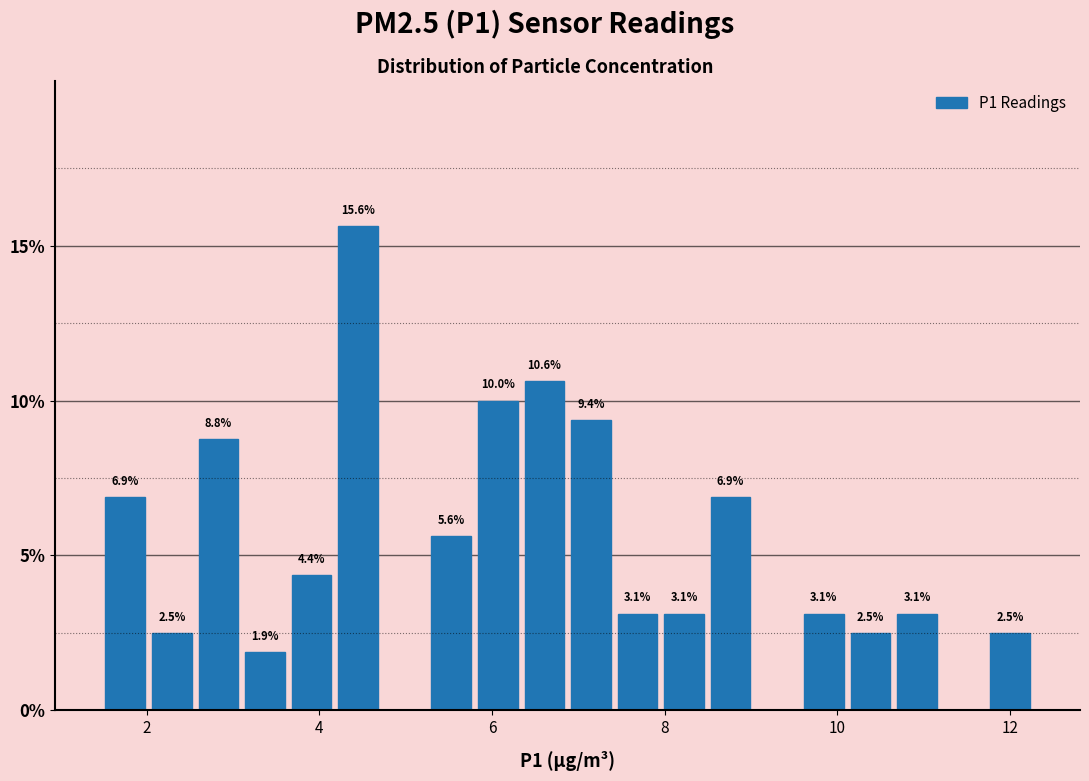

Read against the x-axis, roughly where is the centre of the tallest bar?

4.4